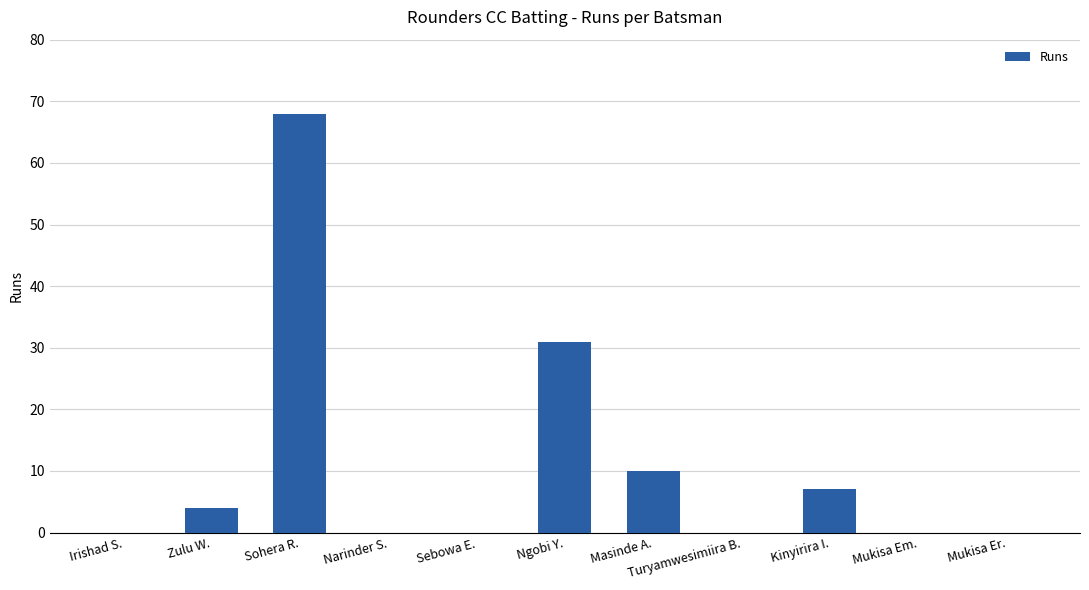

Reading right to left, extract all data points from this chart.

0	0	7	0	10	31	0	0	68	4	0